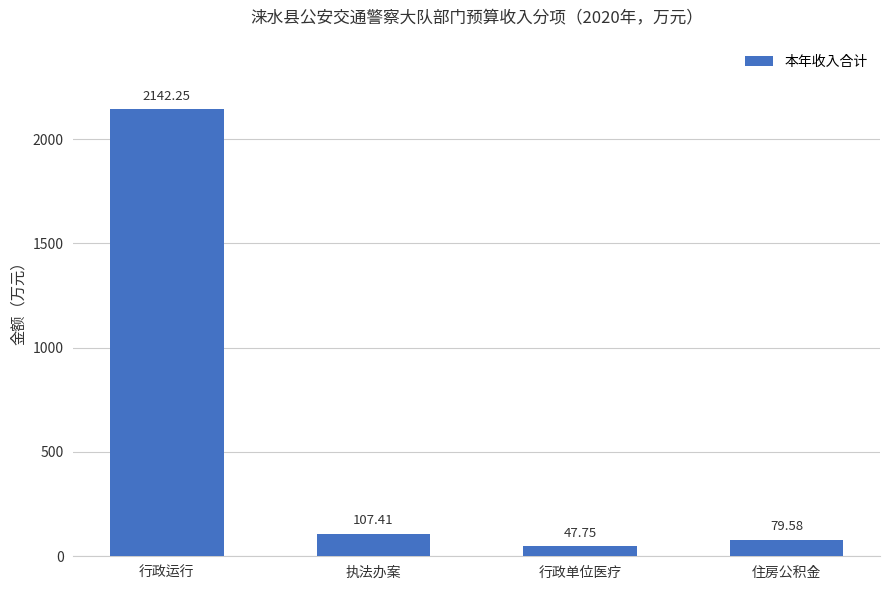

What is the label of the 3rd bar from the right?

执法办案